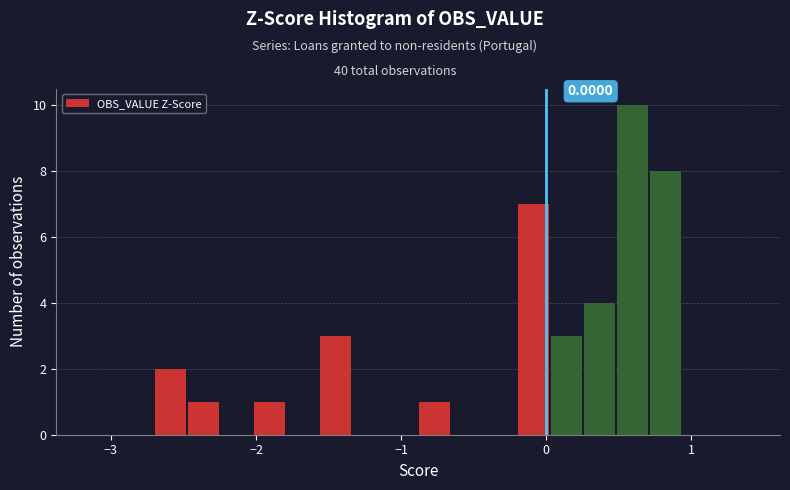

Around what value on the x-axis is the tallest bar? Give the approximate position of its centre, as read against the axis.

0.6